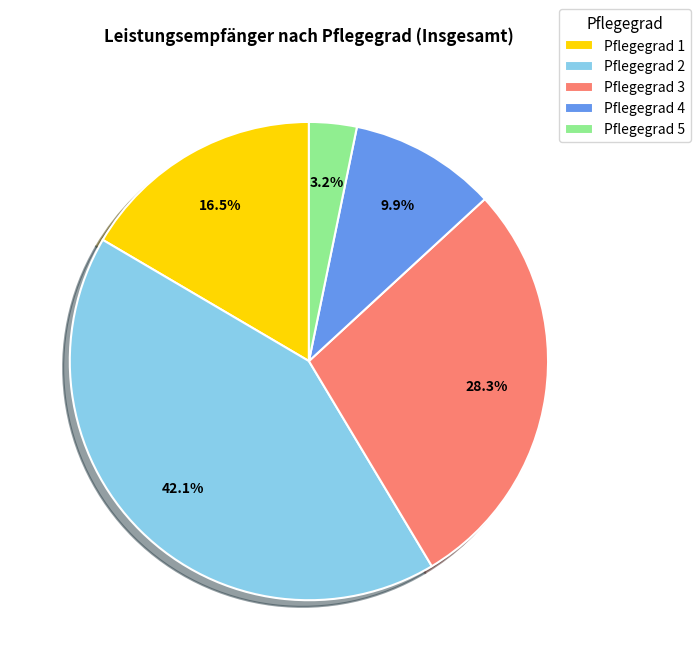

Which slice is the smallest?

Pflegegrad 5